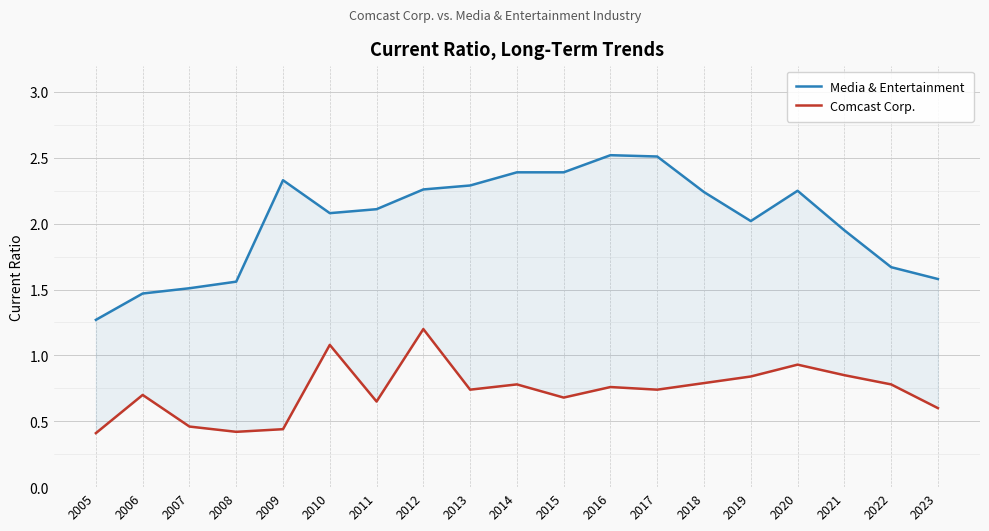

Which series has the largest range (max minus min)?

Media & Entertainment